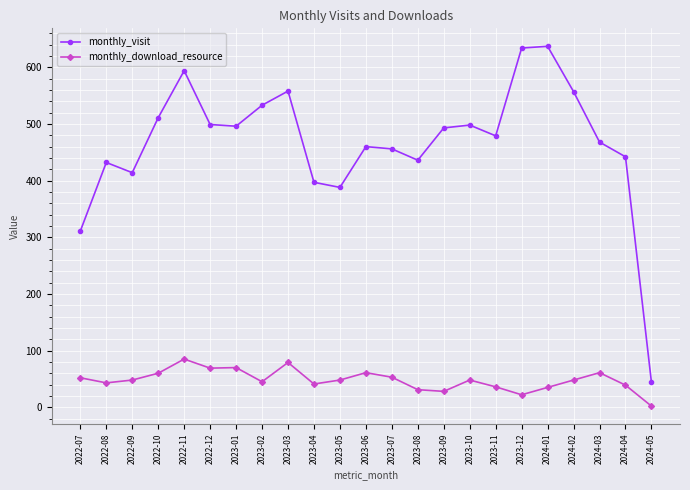

What is the difference between the second highest and minimum values in the monthly_visit series?

590